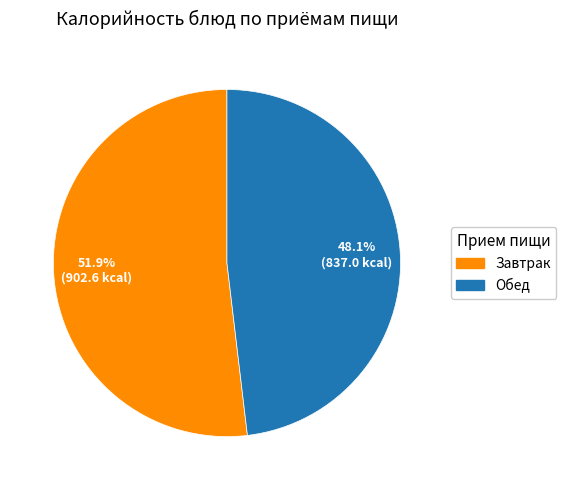

Is there a majority slice in this chart?

Yes